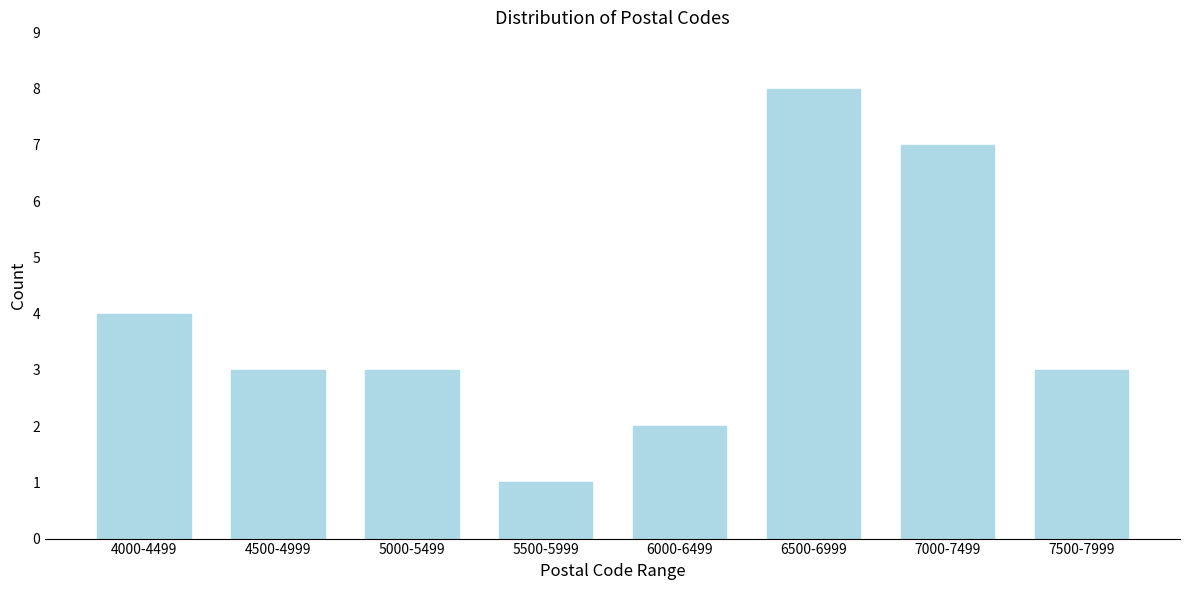

Reading right to left, list all the values displayed in this chart.

7500-7999=3	7000-7499=7	6500-6999=8	6000-6499=2	5500-5999=1	5000-5499=3	4500-4999=3	4000-4499=4